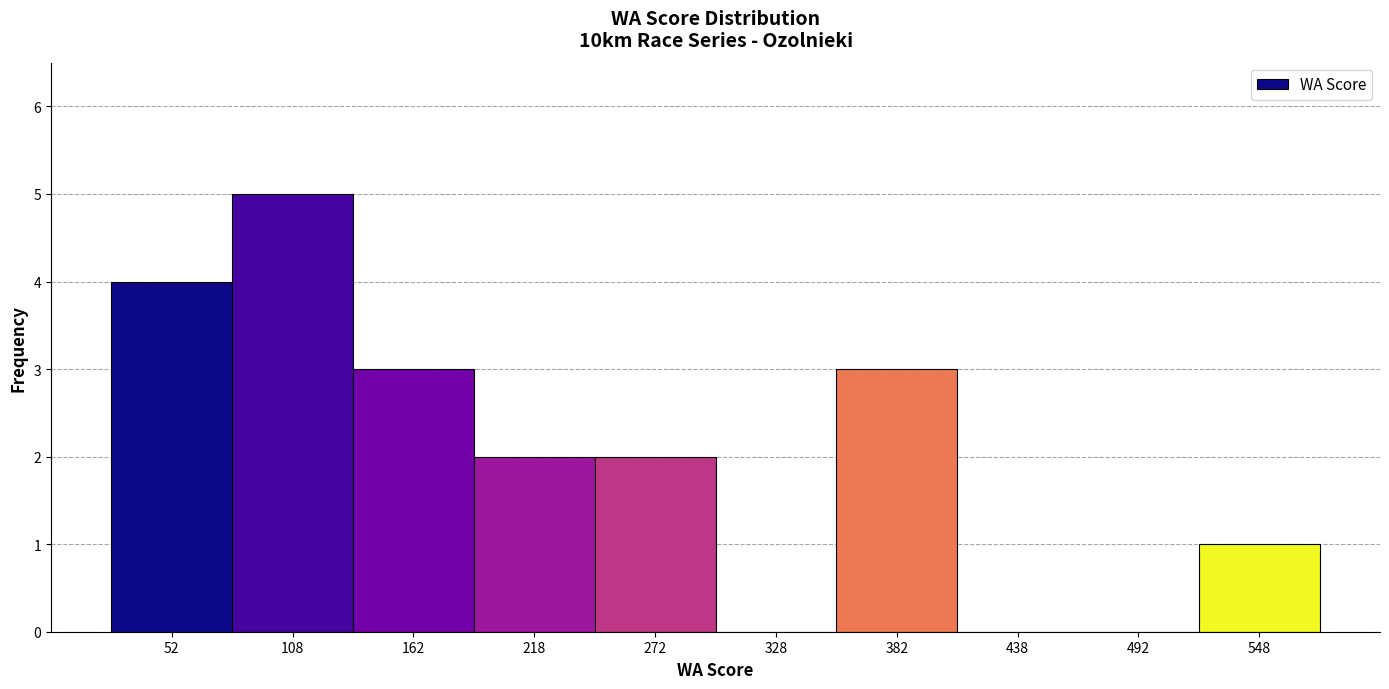

What is the height of the bar covering 190 to 245 on the x-axis? Neither the bar edges nor the heights are printed on the chart, so give them approximately, as read against the axes.

2